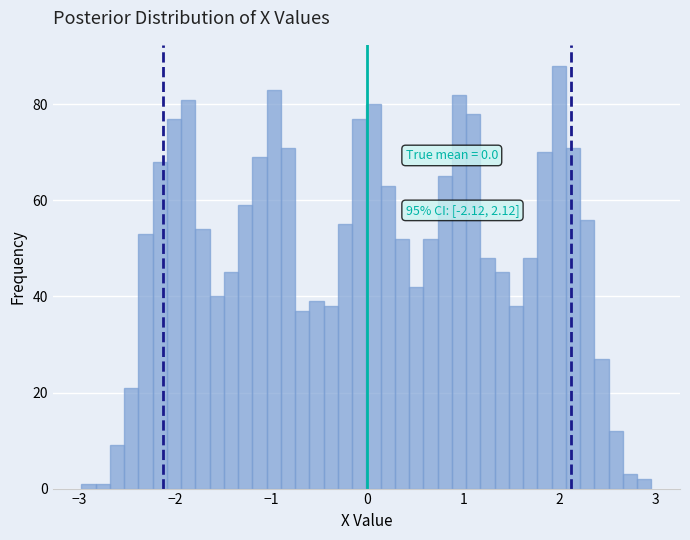

Around what value on the x-axis is the tallest bar? Give the approximate position of its centre, as read against the axis.

2.0